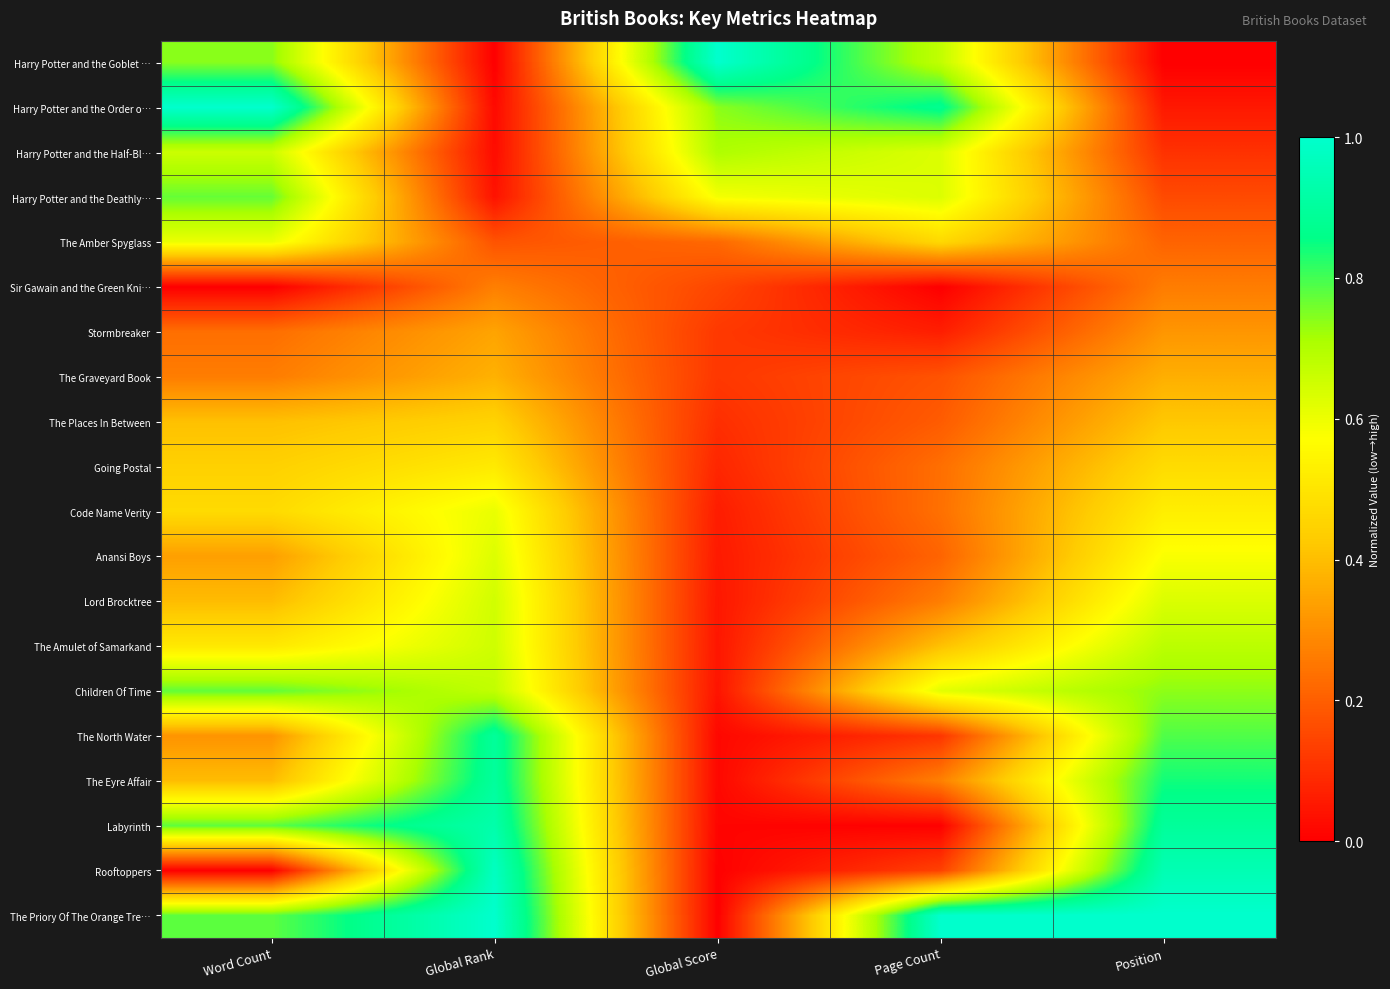

What is the total value across all series at Position?

10.0